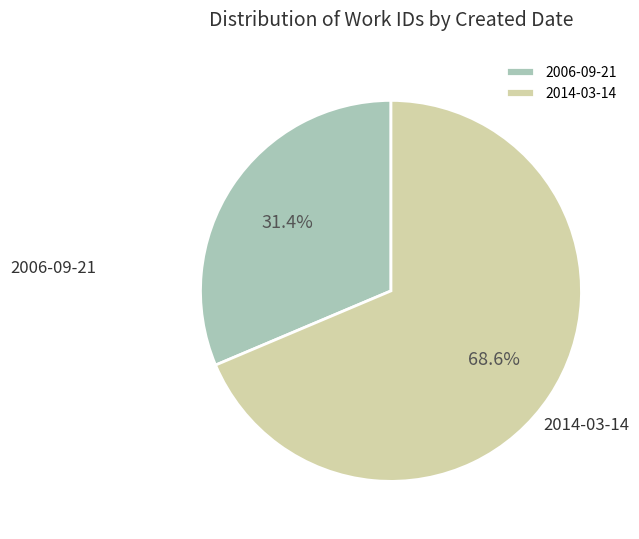

What is the total percentage of 2006-09-21 and 2014-03-14?

100.0%